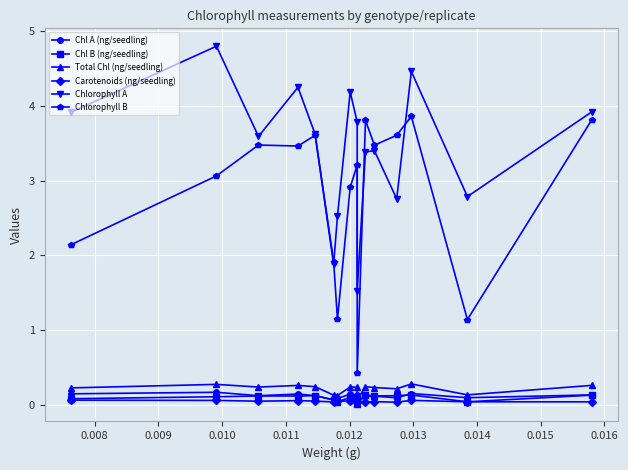

True or false: Total Chl (ng/seedling) has a value of 0.4 at 0.014.

False